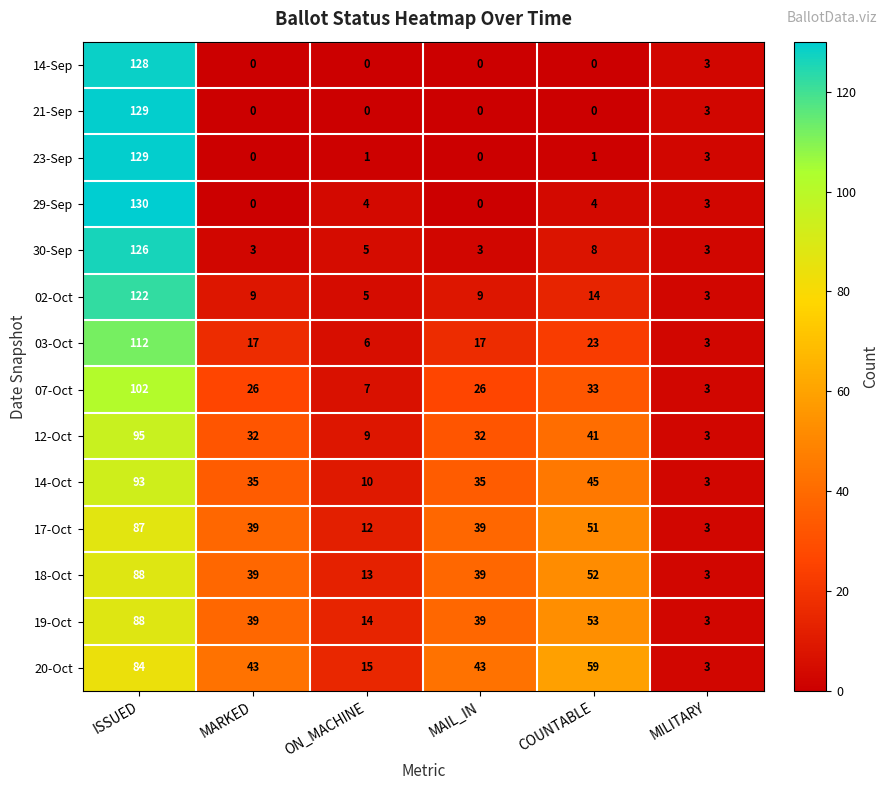

What is the lowest value of the 17-Oct series?

3